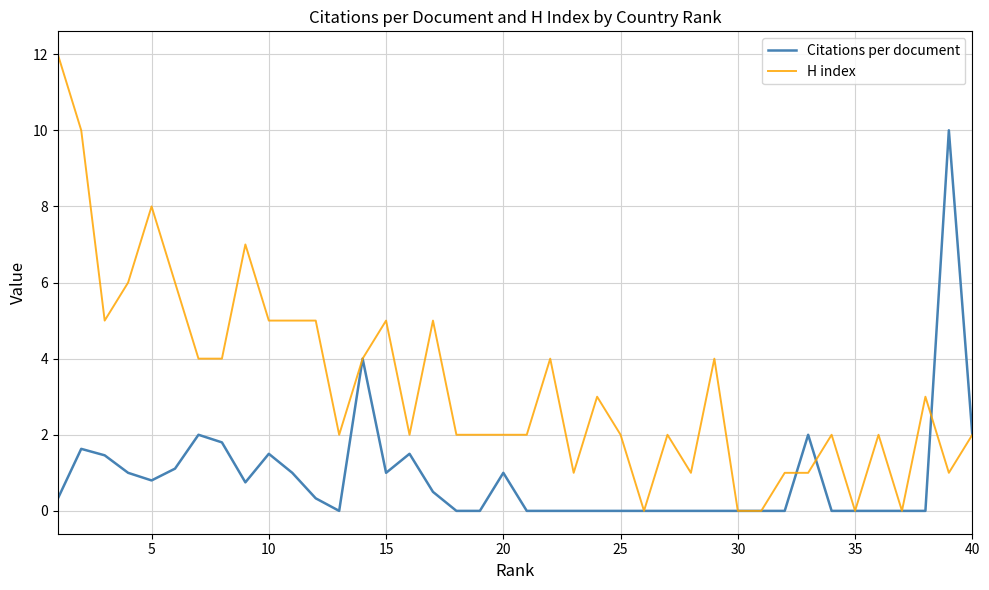

Rank the series by their average value, from highest to lowest.

H index, Citations per document